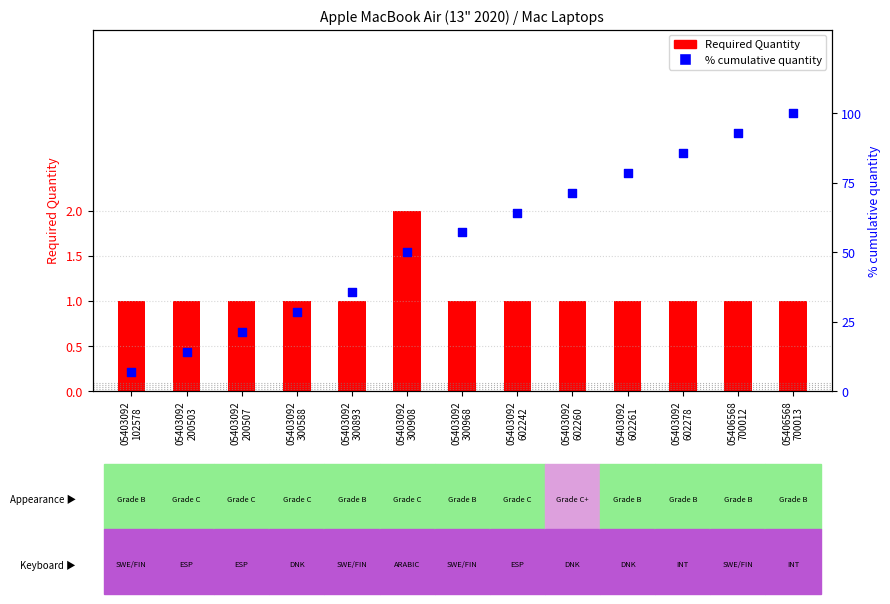

Which series contains the highest Y value?

% cumulative